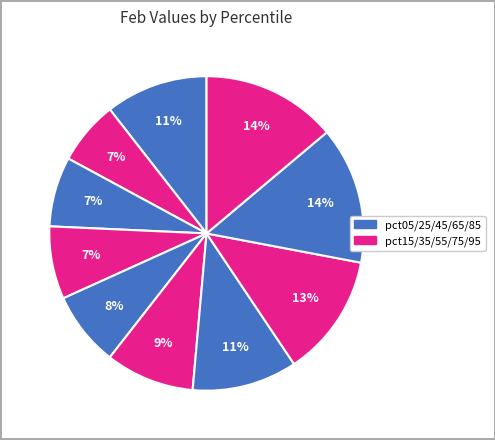

Which category has the biggest portion of the pie?

pct85